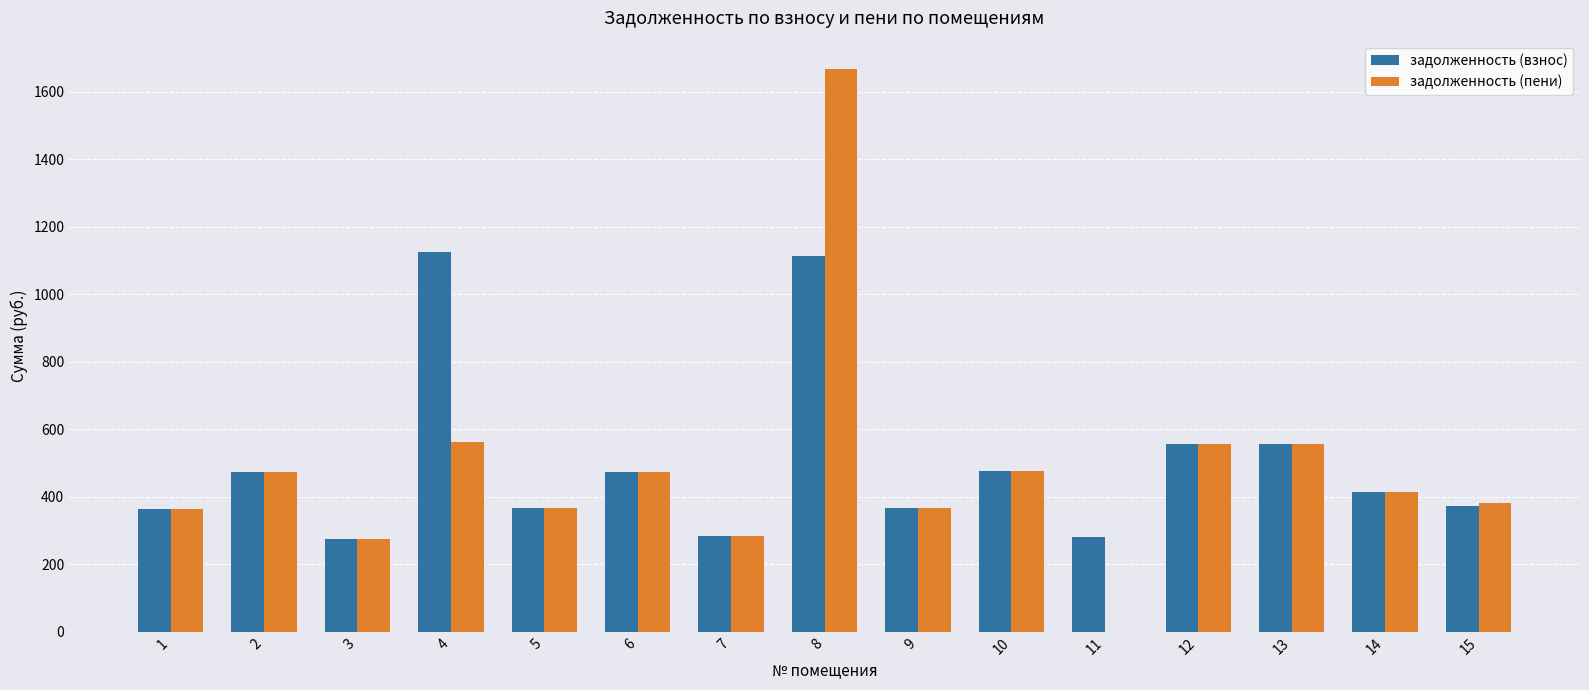

The value of задолженность (взнос) at 6 is 709.1. True or false?

False